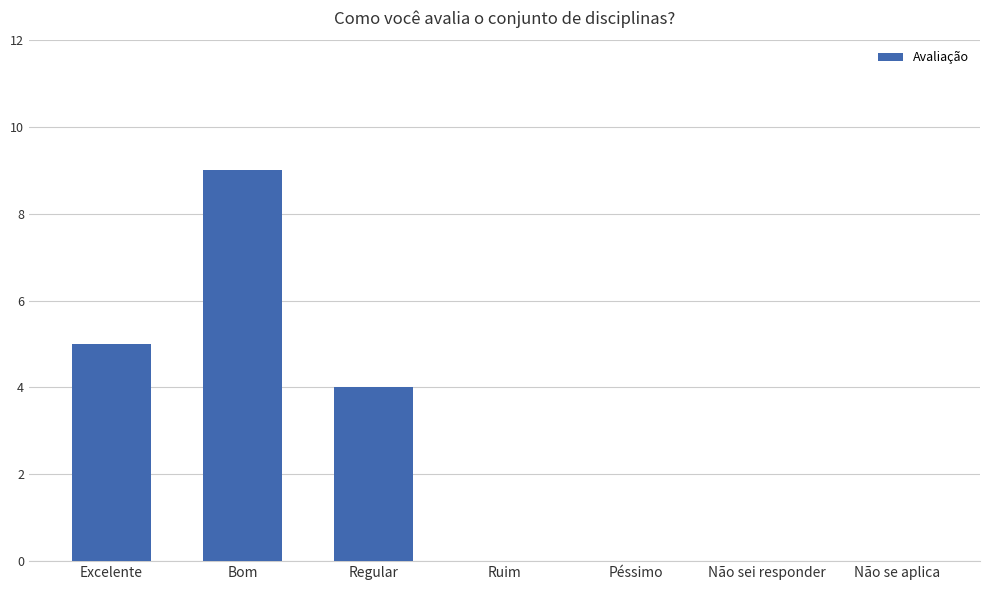

Reading left to right, what are all the values shown in this chart?

Excelente=5	Bom=9	Regular=4	Ruim=0	Péssimo=0	Não sei responder=0	Não se aplica=0